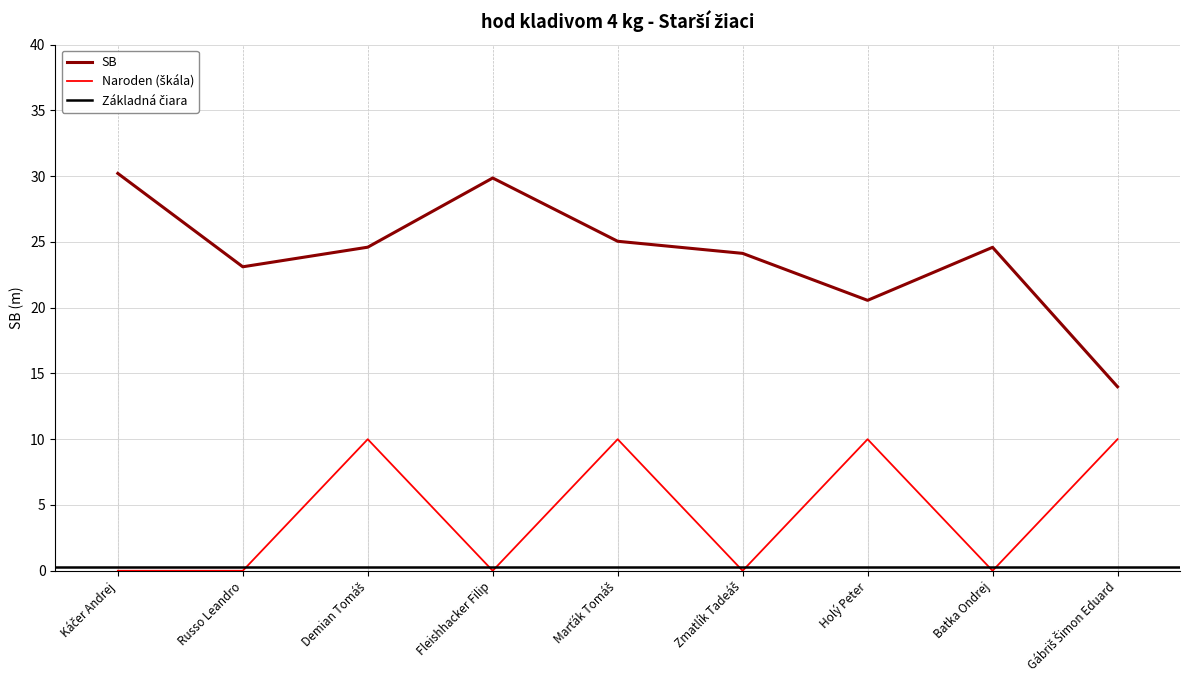

What is the change in value from Marťák Tomáš to Batka Ondrej?

-0.5